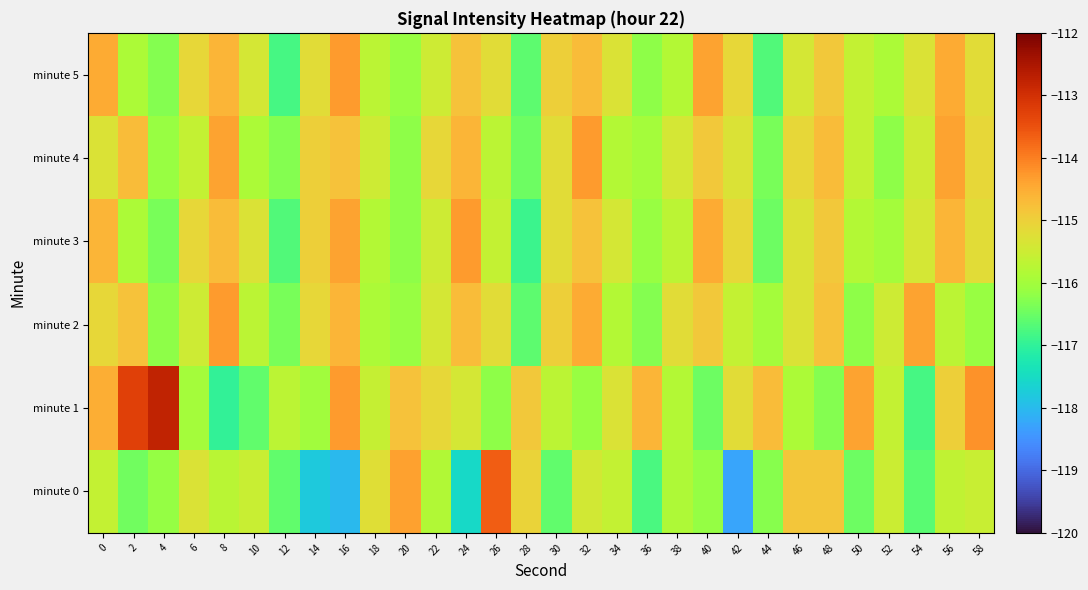

Rank the series at 44 from highest to lowest value.

minute 1, minute 2, minute 0, minute 4, minute 3, minute 5